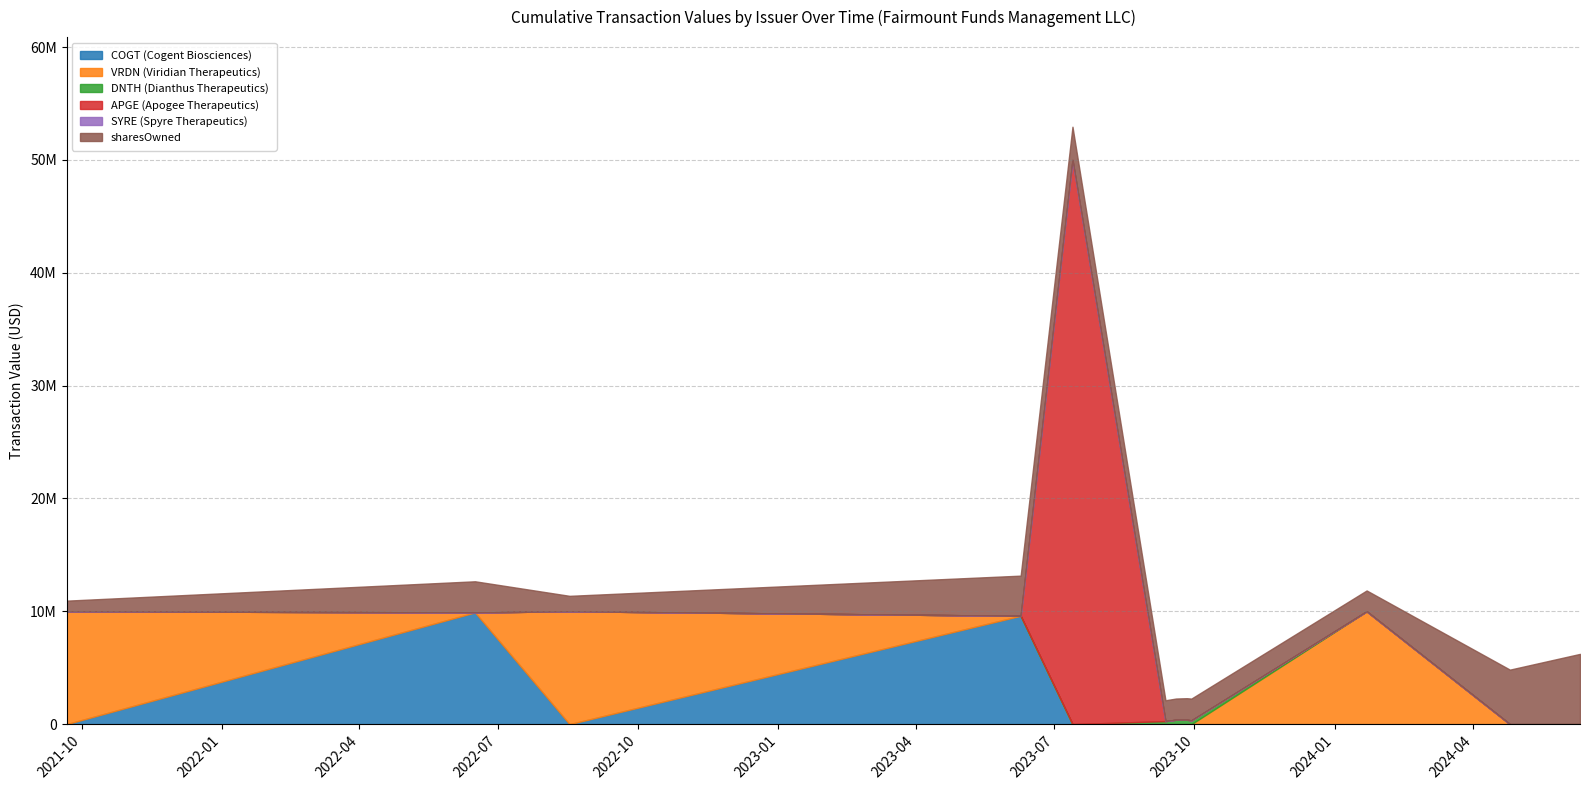

Does the chart have visible grid lines?

Yes